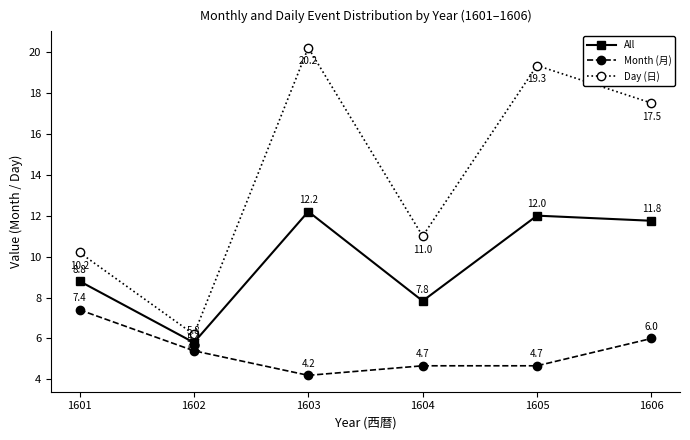

What is the total value across all series at 1605?

36.0